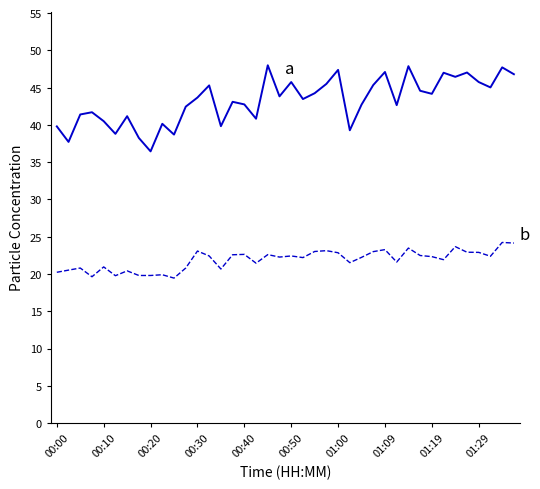

What is the greatest value displayed?

48.0